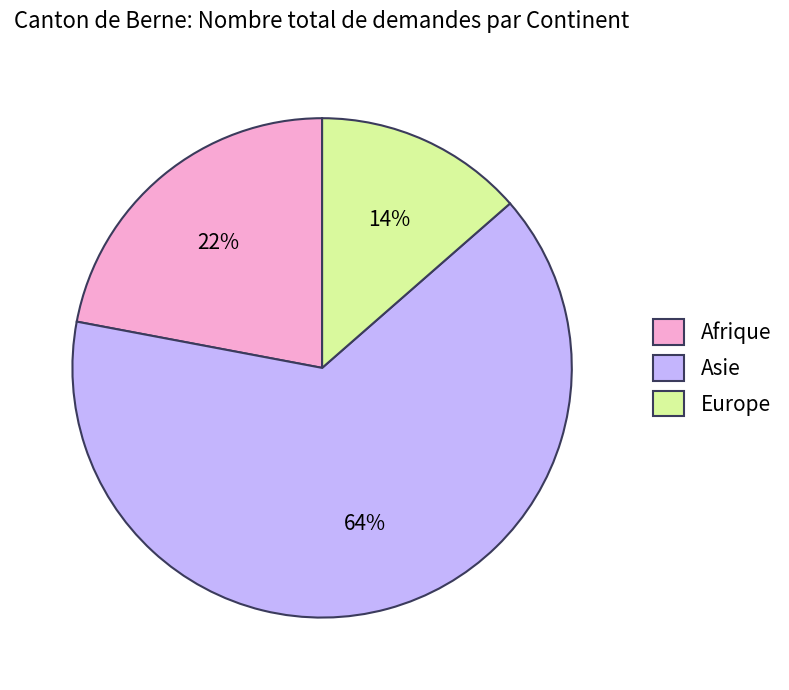

To the nearest percent, what portion does Afrique represent?

22%